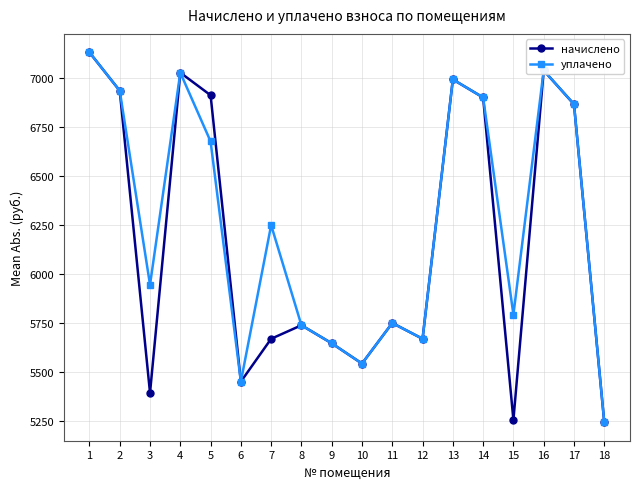

The value of начислено at 7 is 5667.8. True or false?

True